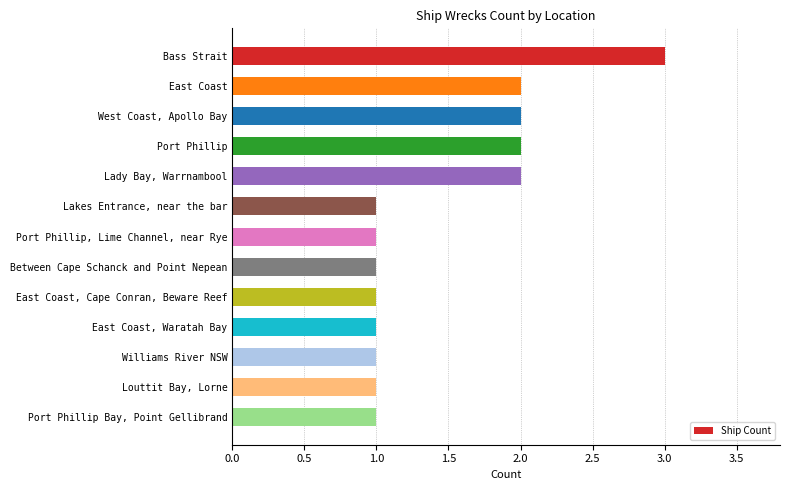

Approximately how many times larger is the value at East Coast, Waratah Bay compared to Louttit Bay, Lorne?

1.0